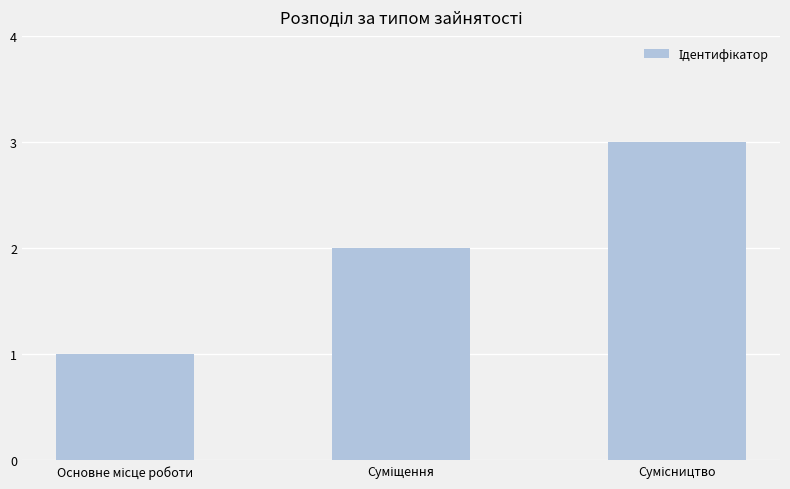

What is the maximum value shown in the chart?

3